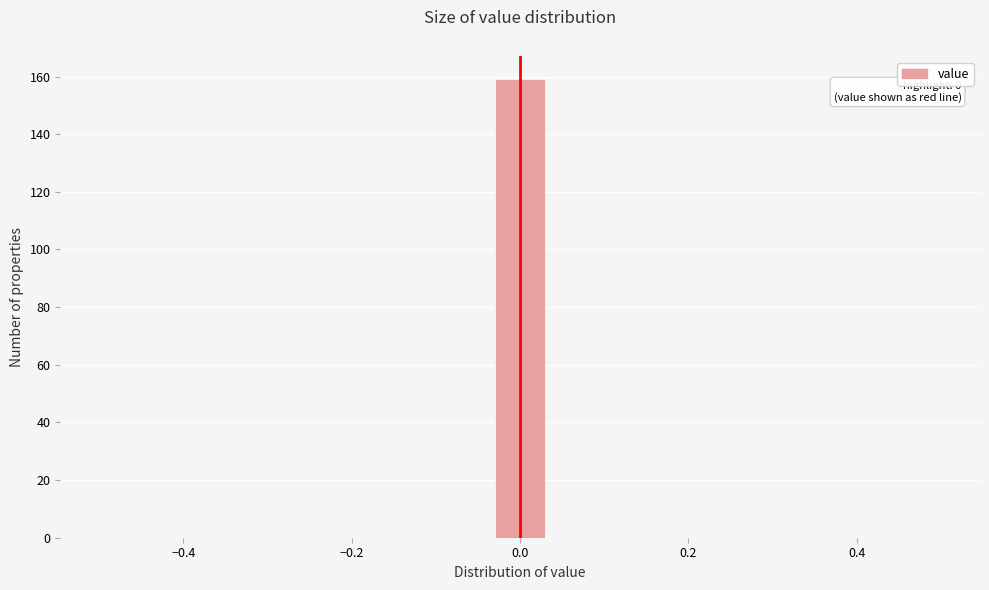

Read against the x-axis, roughly where is the centre of the tallest bar?

0.00